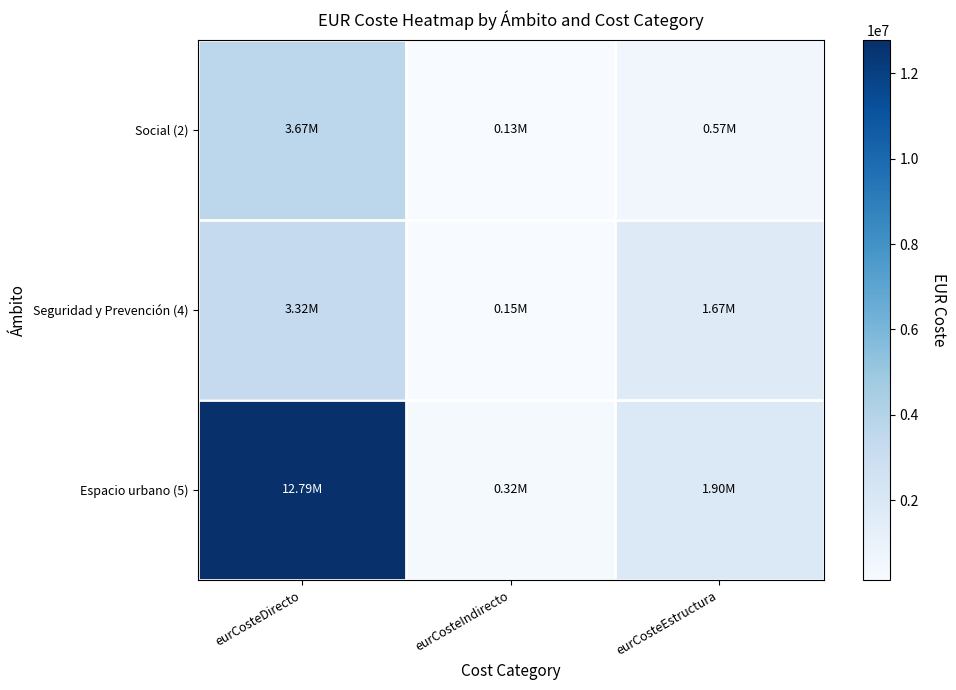

List the series in order of their peak value, lowest first.

Seguridad y Prevención (4), Social (2), Espacio urbano (5)